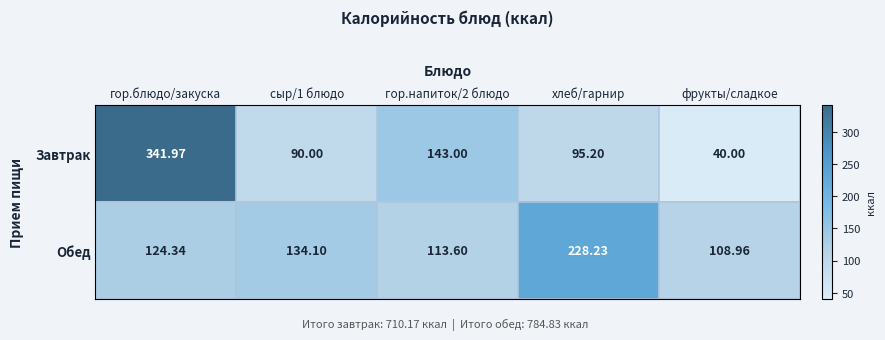

Which category has the lowest value in the Обед series?

фрукты/сладкое